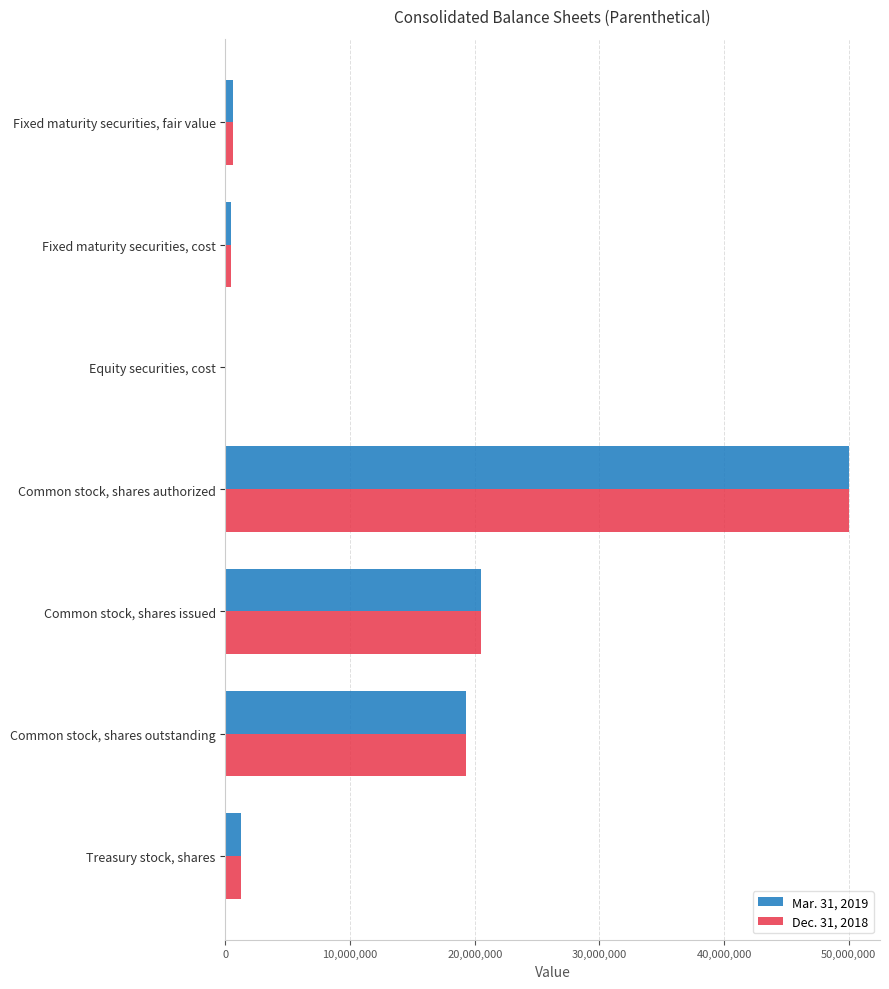

The Mar. 31, 2019 series shows 1258250 at Treasury stock, shares. True or false?

True